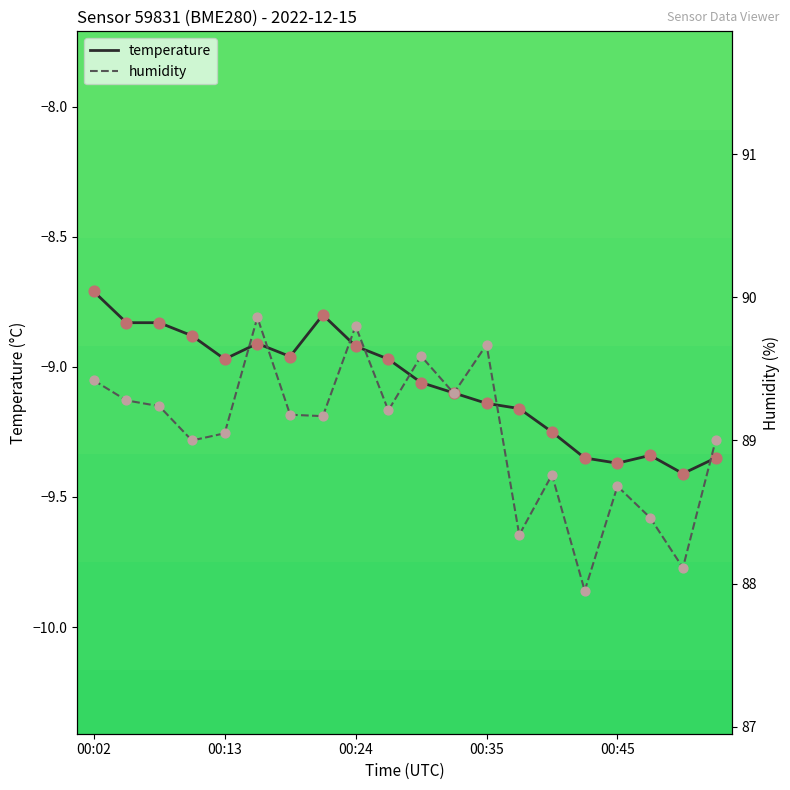

What are all the series names shown in the legend?

temperature, humidity